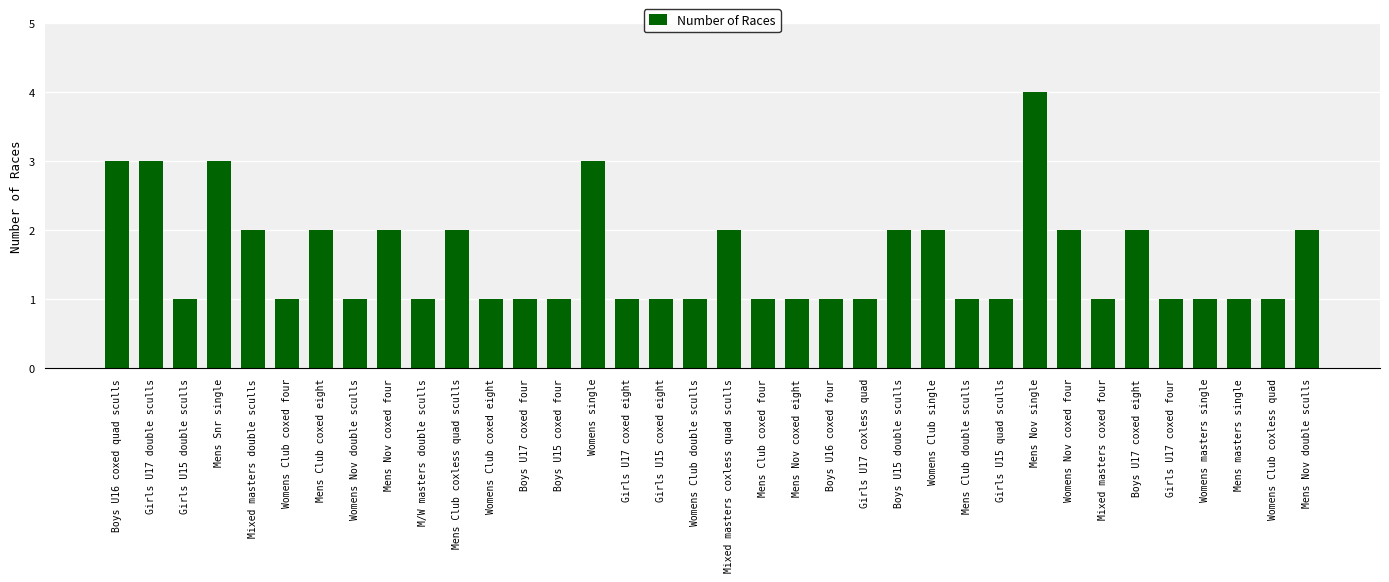

What is the change in value from Boys U16 coxed quad sculls to Mixed masters double sculls?

-1